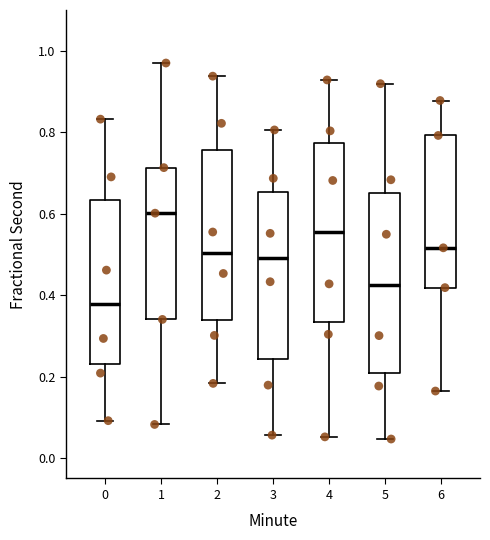

Where does the lower whisker of the box at x = 0 end on the y-axis? The values are not printed on the chart, so give them approximately, as read against the axis.

0.10